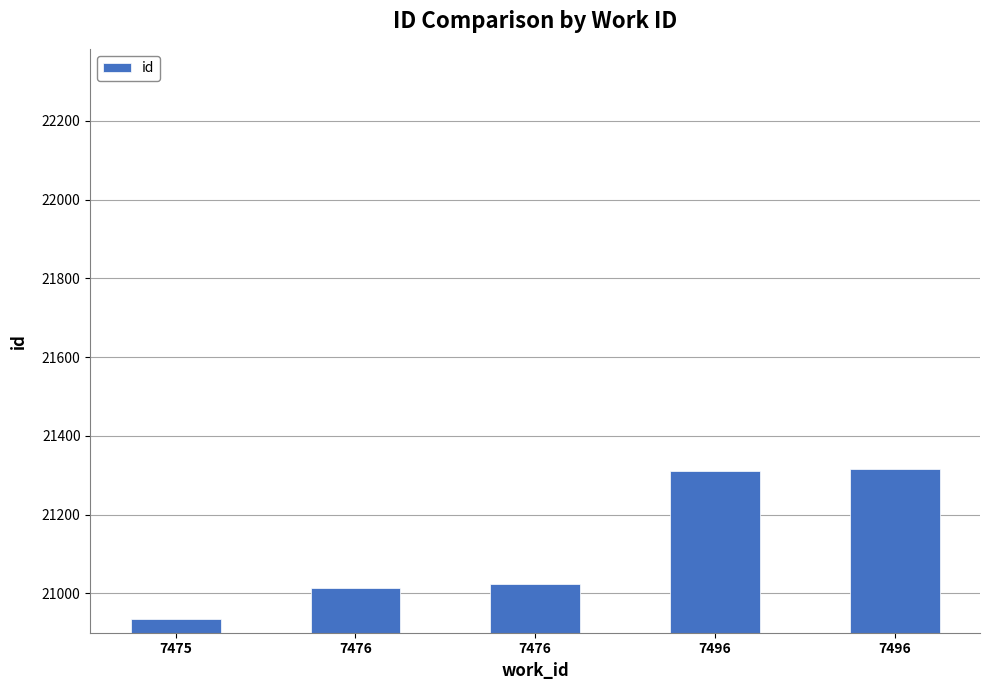

Reading left to right, transcribe all the data shown in this chart.

20935	21014	21024	21310	21317